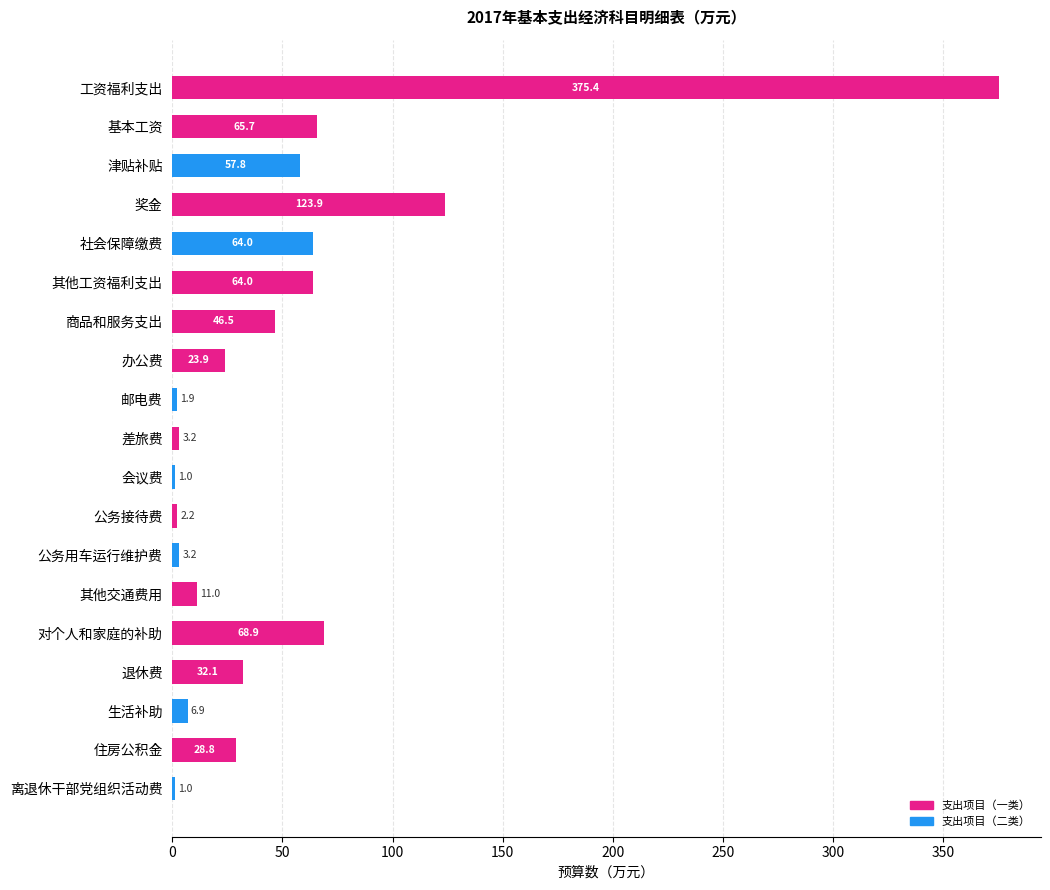

What is the sum of the values at 其他交通费用 and 社会保障缴费?

75.0